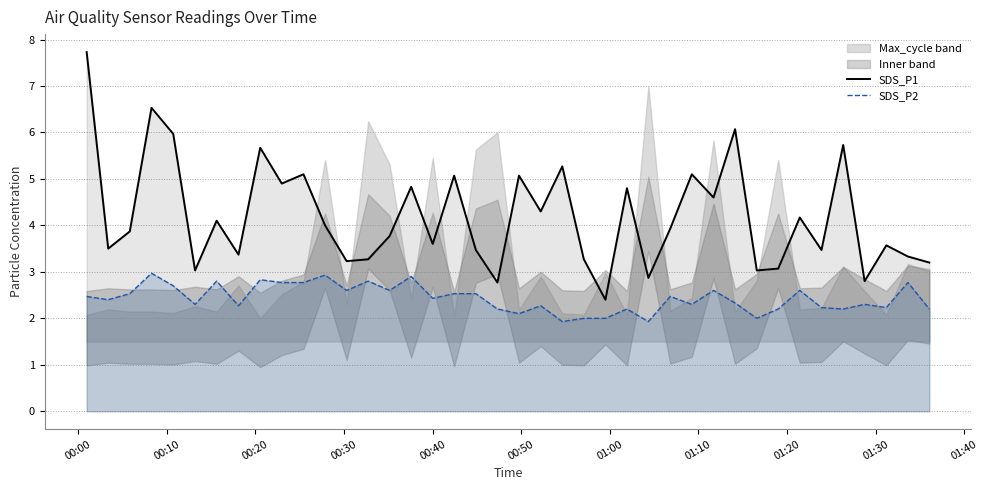

True or false: SDS_P2 and SDS_P1 cross at least once.

False